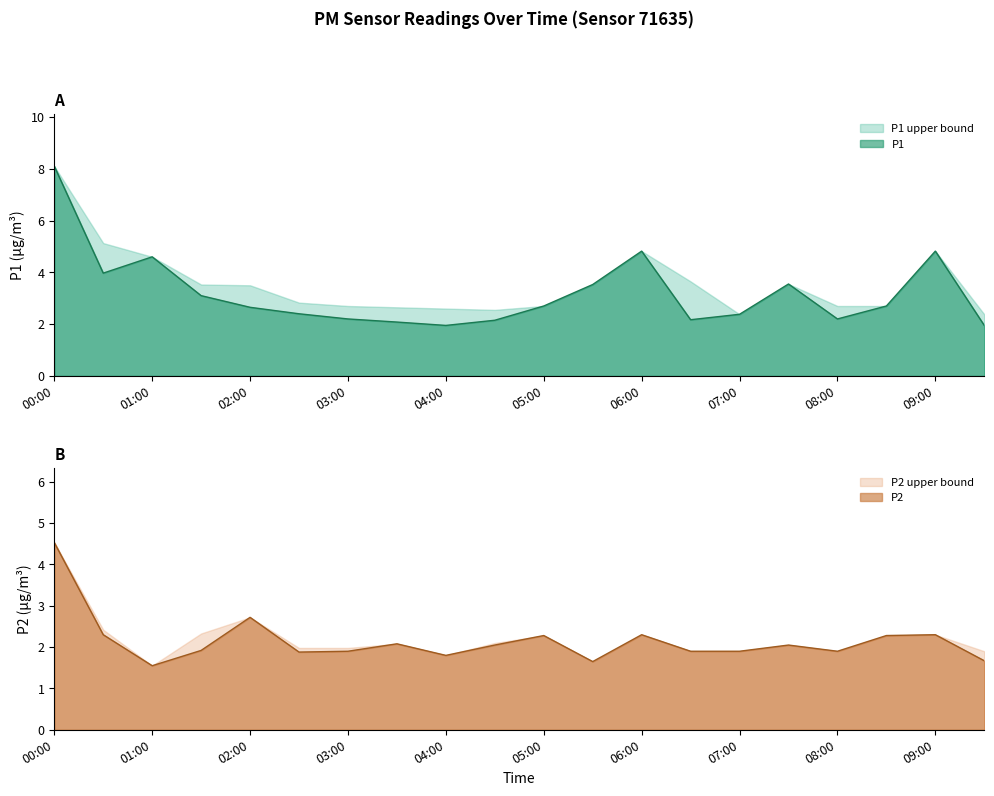

The value of P2 at 06:00 is 2.3. True or false?

True